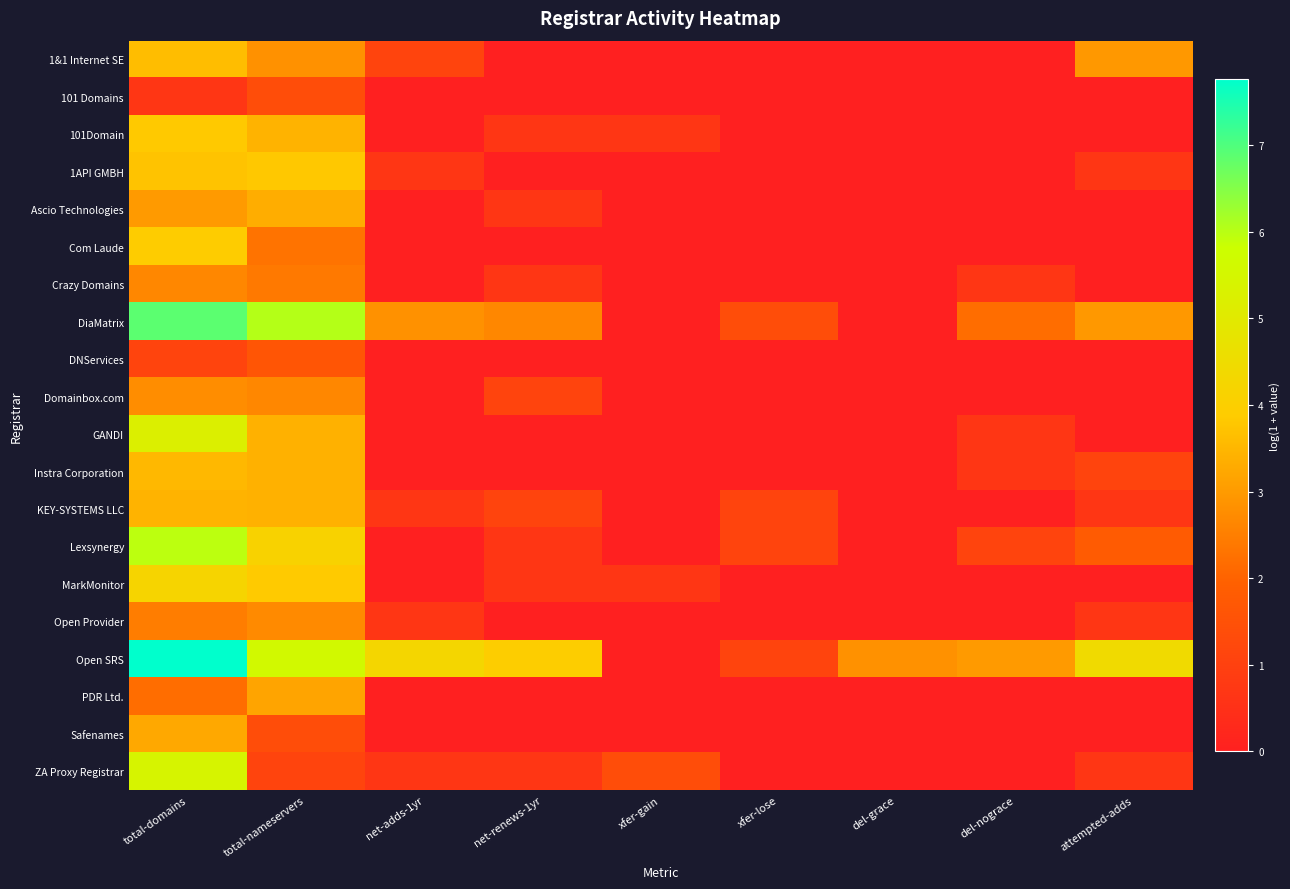

Between del-grace and total-domains, which is larger?

total-domains